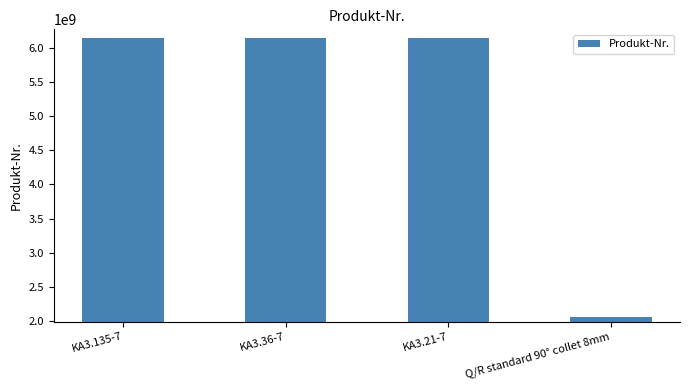

At which category does the chart reach its minimum across all series?

Q/R standard 90° collet 8mm